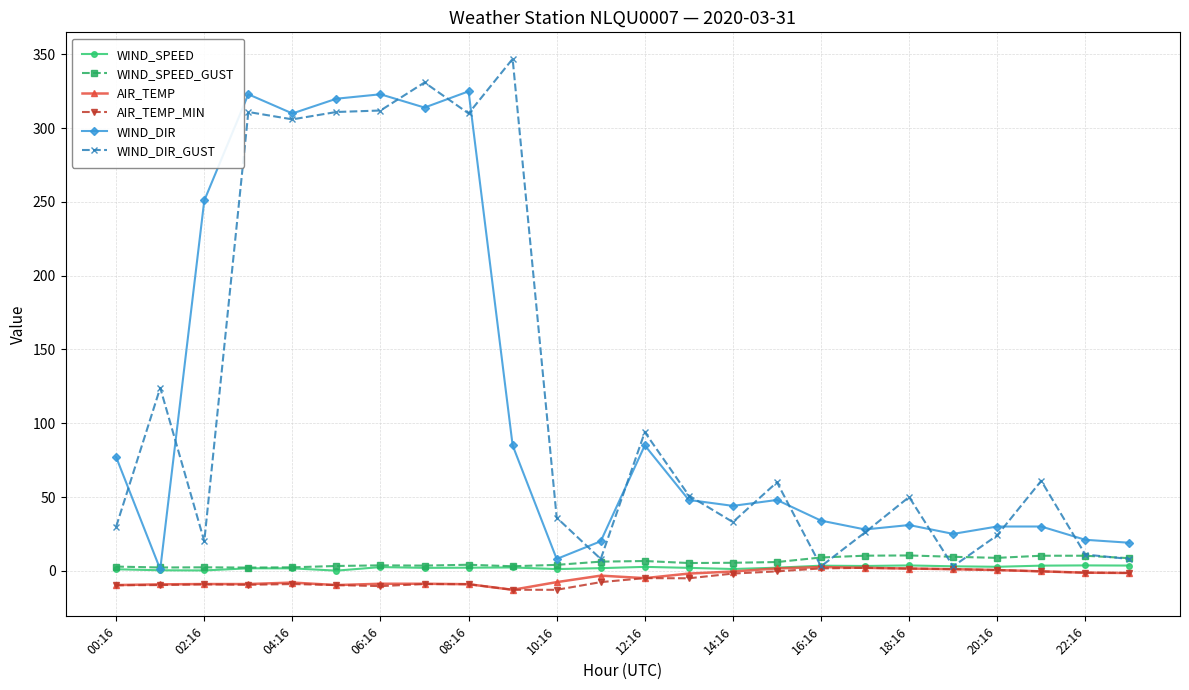

Count the number of data series in this chart.

6